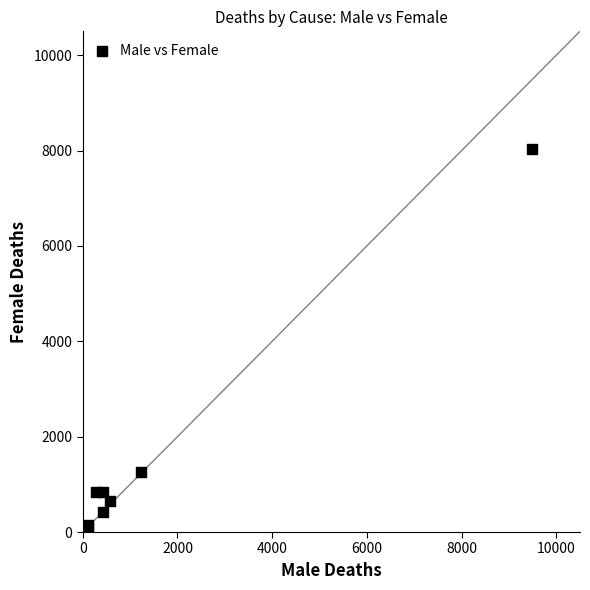

What Y value in the scatter plot is closest to 4020?

1267